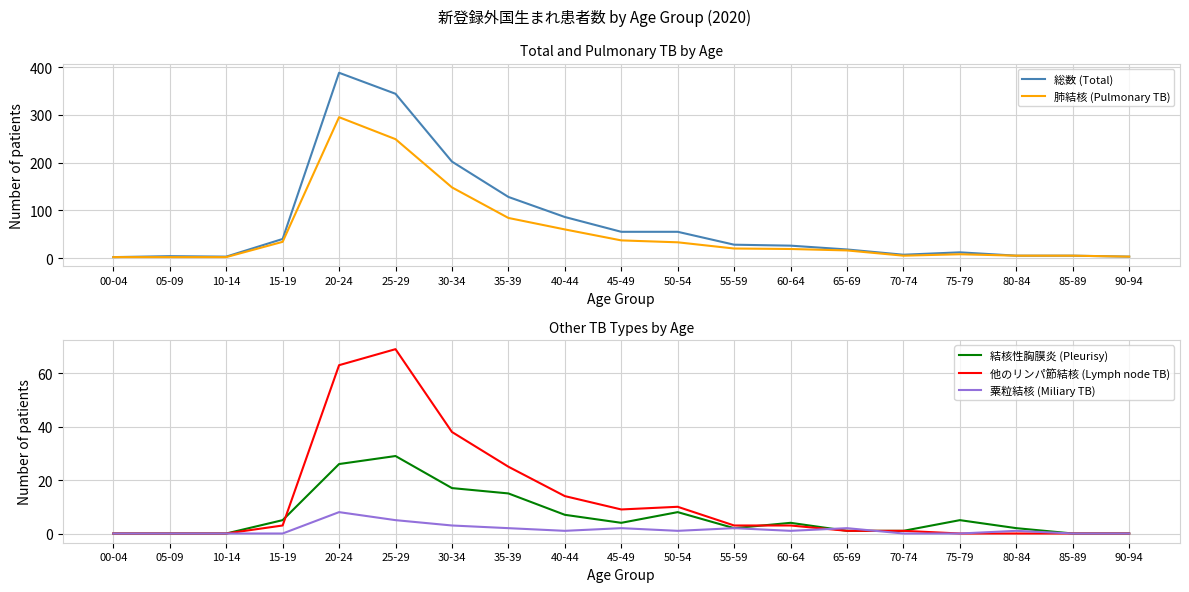

List the labels in order of 他のリンパ節結核 (Lymph node TB) value, smallest first.

00-04, 05-09, 10-14, 75-79, 80-84, 85-89, 90-94, 65-69, 70-74, 15-19, 55-59, 60-64, 45-49, 50-54, 40-44, 35-39, 30-34, 20-24, 25-29